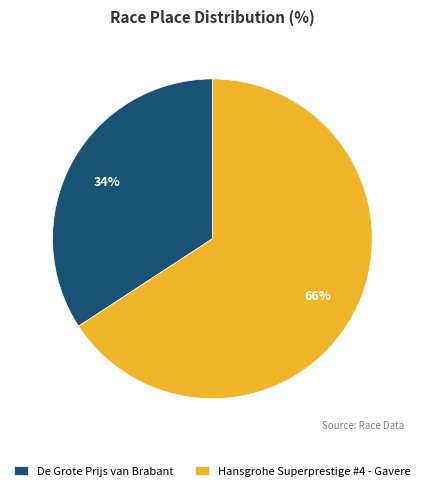

Is it true that De Grote Prijs van Brabant is 20% of the pie?

False